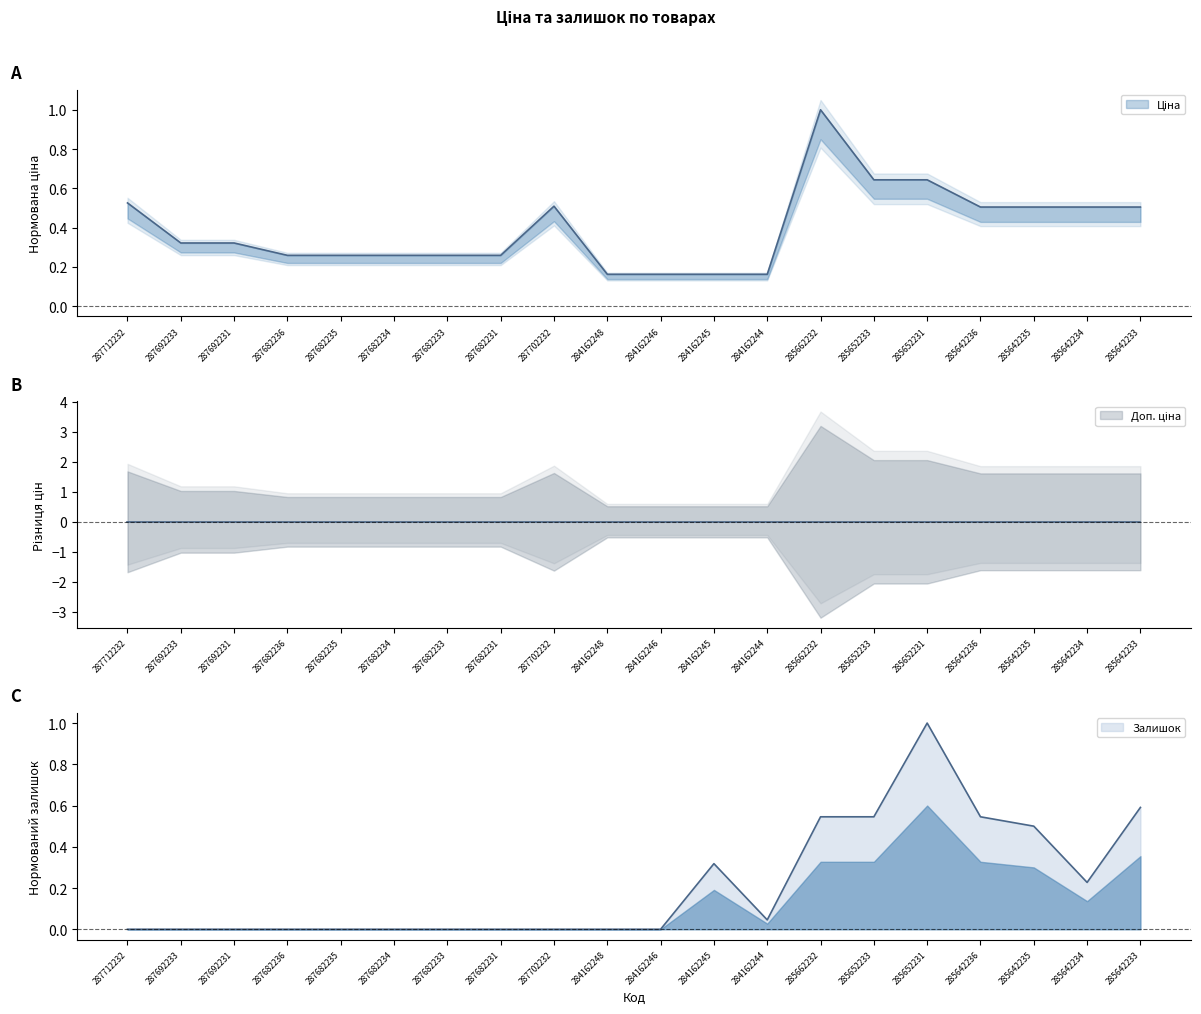

Is the value of Ціна at 287682235 greater than the value of Залишок at 287682235?

Yes